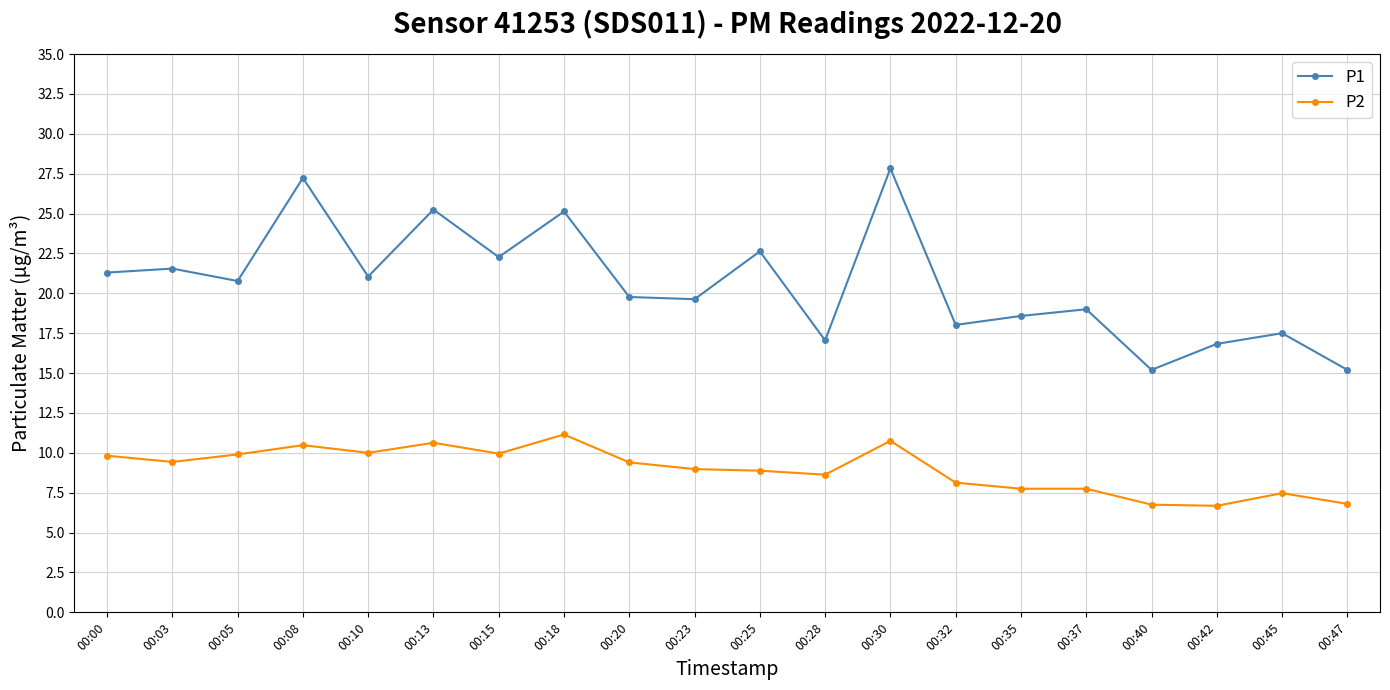

What is the spread (max minus min) of values at 00:20?

10.4